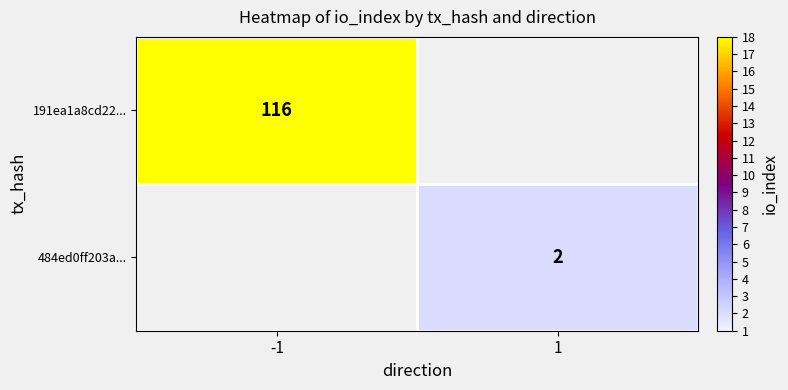

True or false: 191ea1a8cd22... has a value of 200 at -1.

False